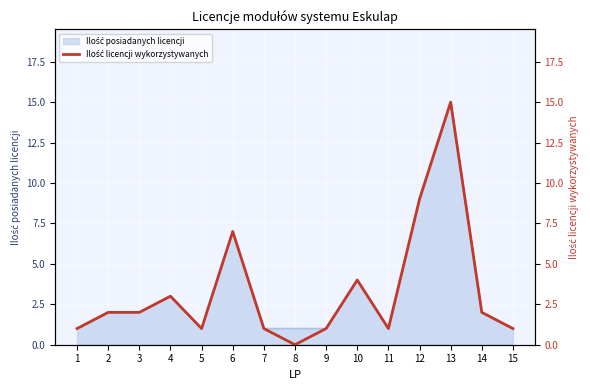

What is the maximum value shown in the chart?

15